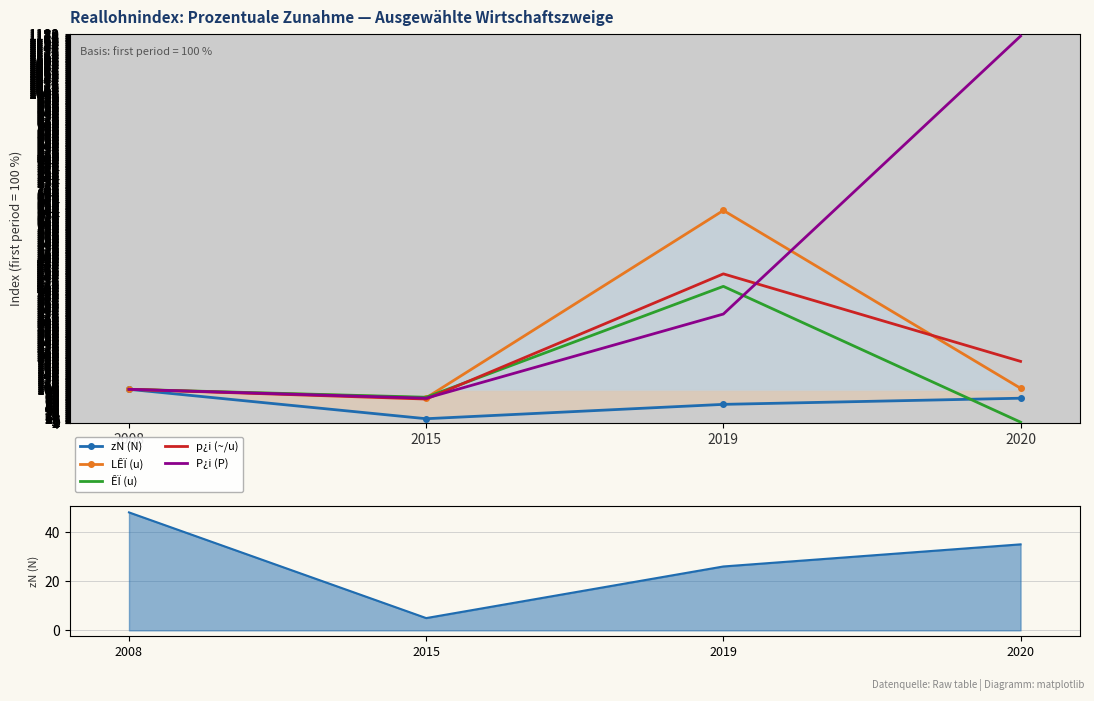

Reading left to right, what are all the values shown in this chart?

zN (N): 2008=100.0	2015=10.4	2019=54.2	2020=72.9
LÊÏ (u): 2008=100.0	2015=74.2	2019=645.2	2020=103.2
ÊÏ (u): 2008=100.0	2015=75.9	2019=413.8	2020=0.0
p¿i (~/u): 2008=100.0	2015=70.4	2019=451.9	2020=185.2
P¿i (P): 2008=100.0	2015=72.9	2019=329.4	2020=1176.5
zN (N) raw: 2008=48.0	2015=5.0	2019=26.0	2020=35.0